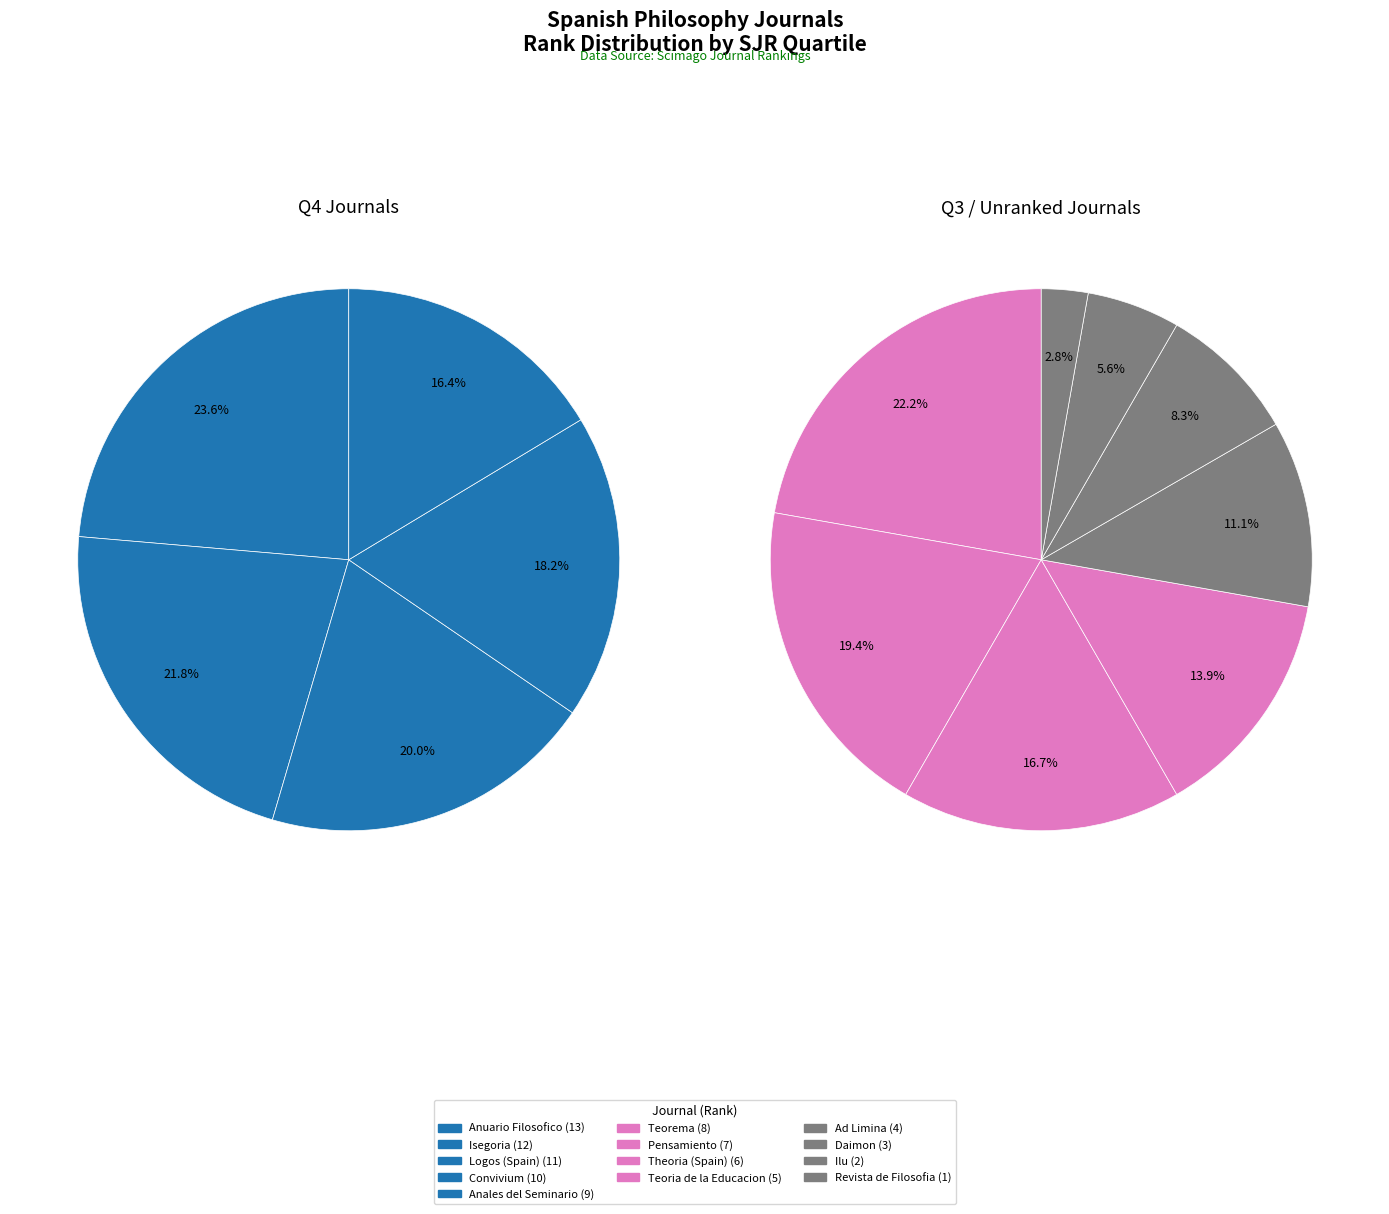

Is Pensamiento the majority of the pie?

No